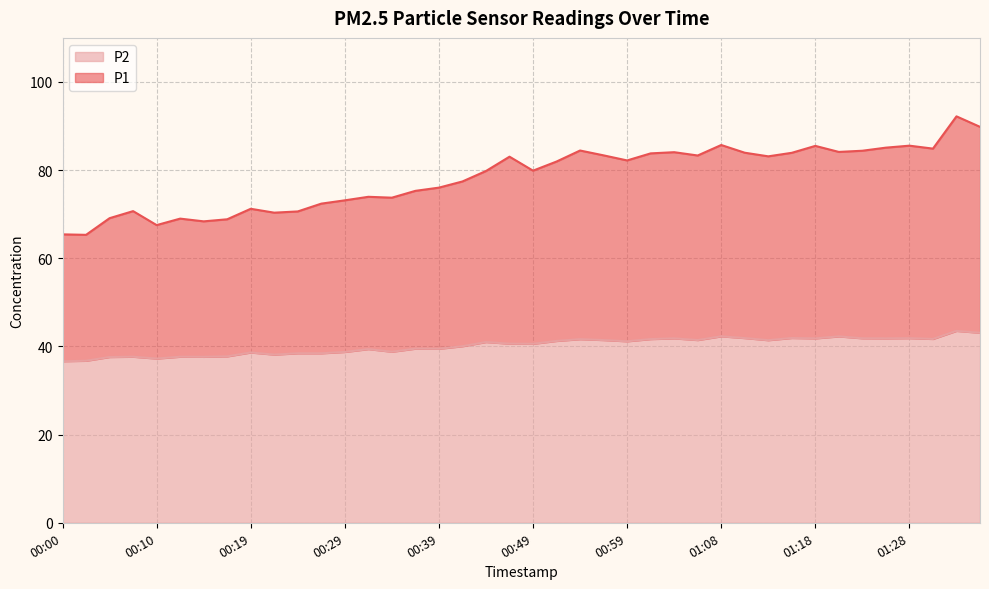

At which category does P2 reach its first local valley?

00:10